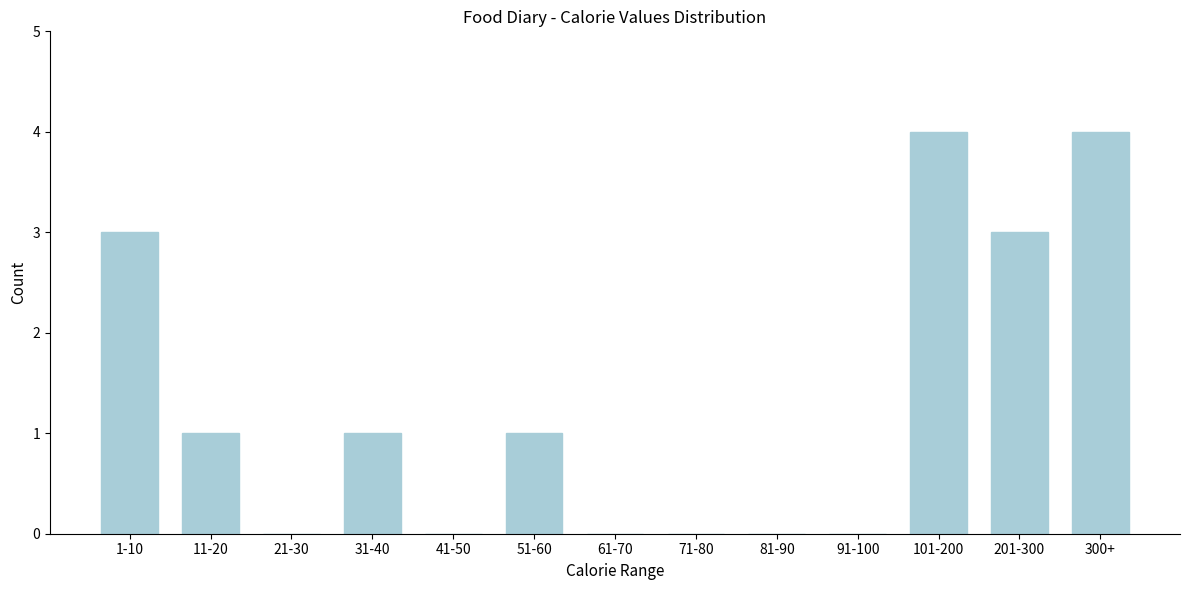

Reading left to right, what are all the values shown in this chart?

1-10=3	11-20=1	21-30=0	31-40=1	41-50=0	51-60=1	61-70=0	71-80=0	81-90=0	91-100=0	101-200=4	201-300=3	300+=4